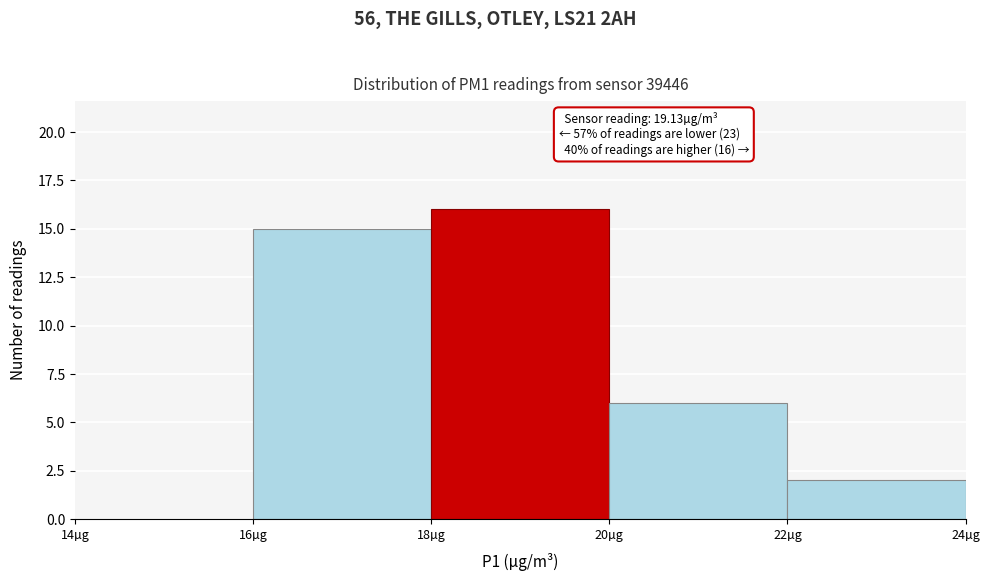

Over which range of the x-axis is the bar tallest?

18 to 20